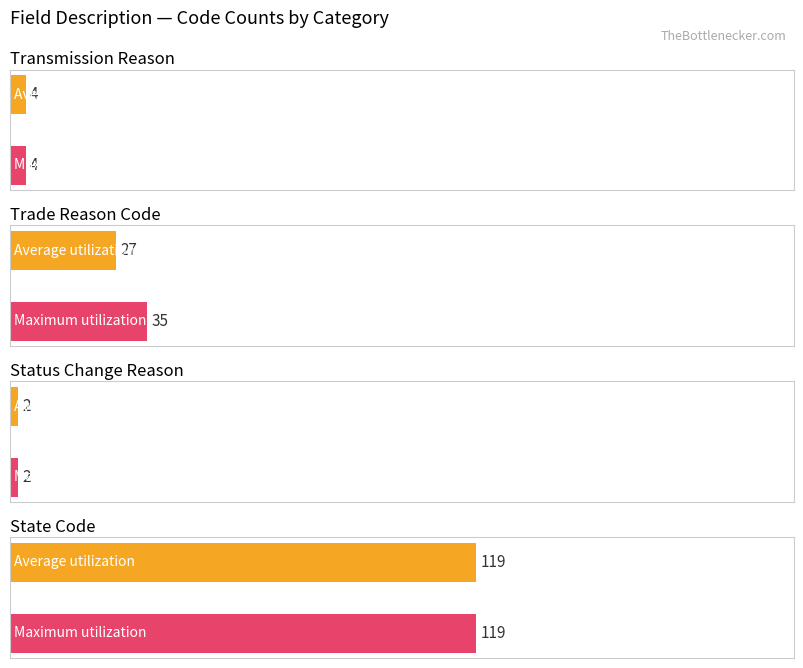

What is the highest value of the Average utilization series?

119